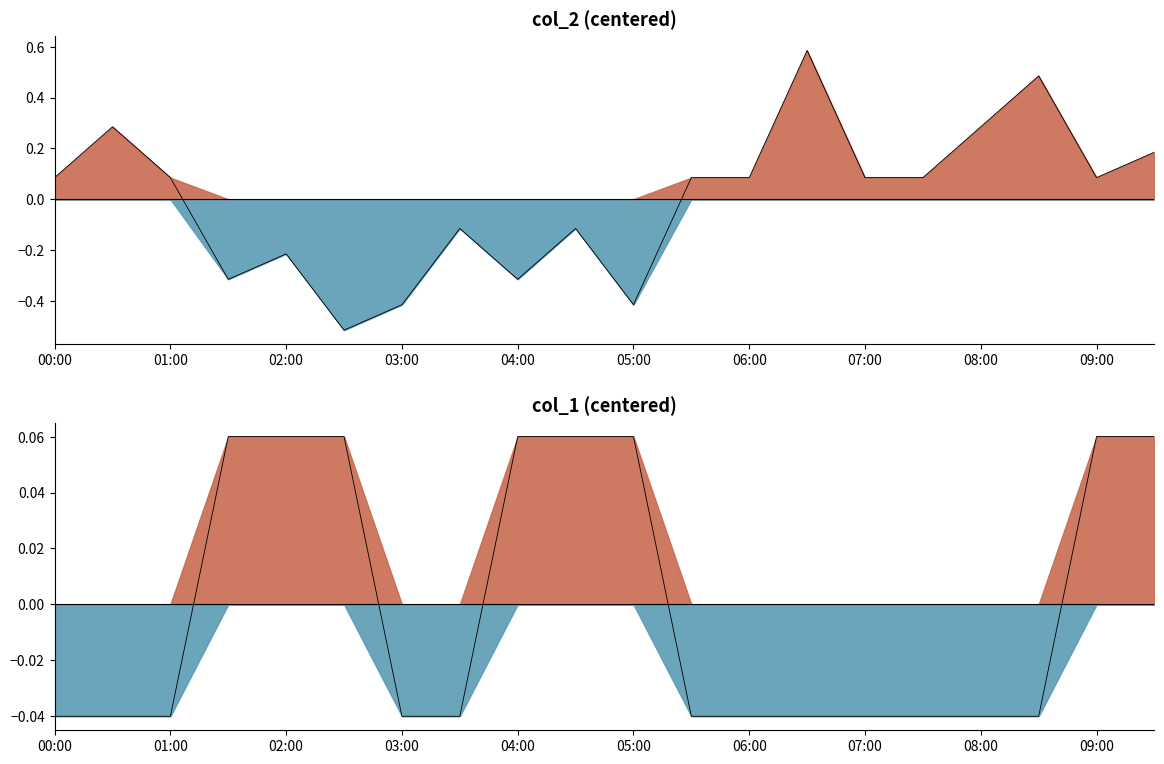

Between 04:00 and 09:30, which is larger?

09:30